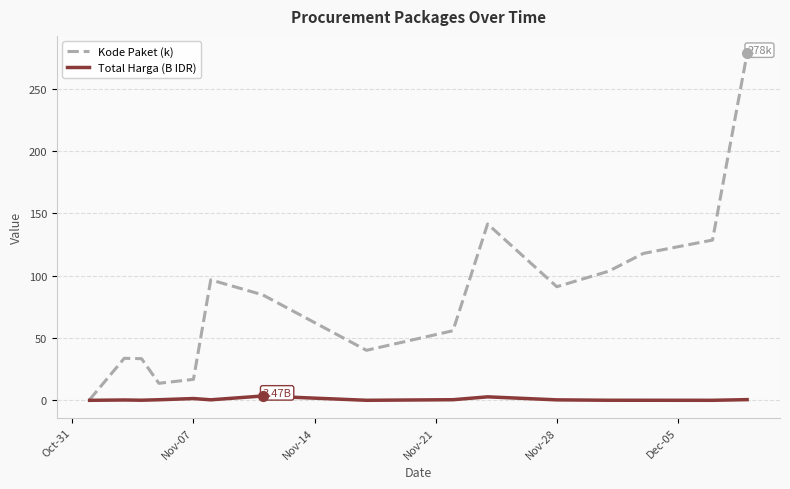

At how many categories does at least one series exceed 274?

1